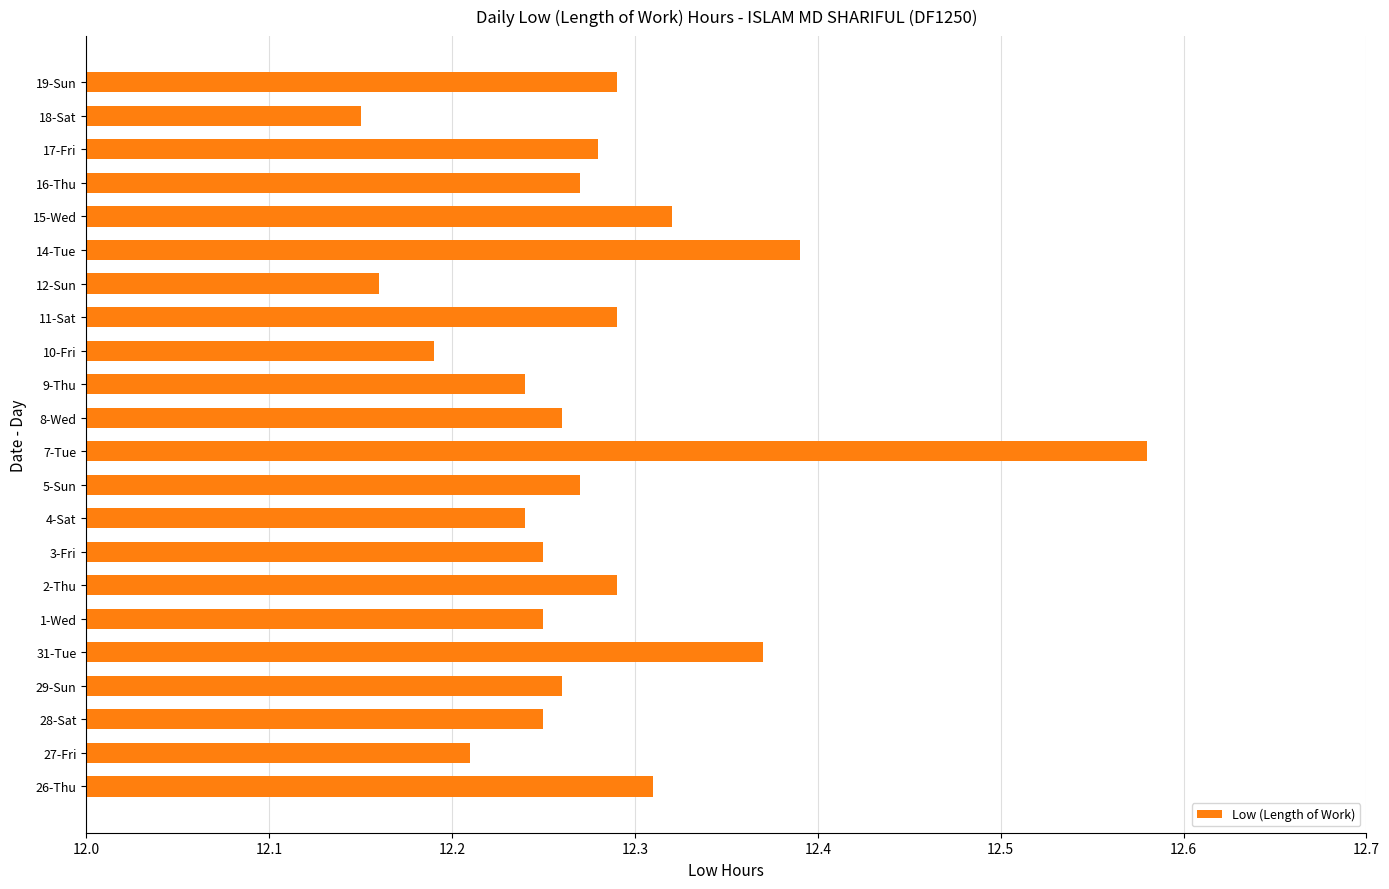

Which has a higher value, 15-Wed or 7-Tue?

7-Tue